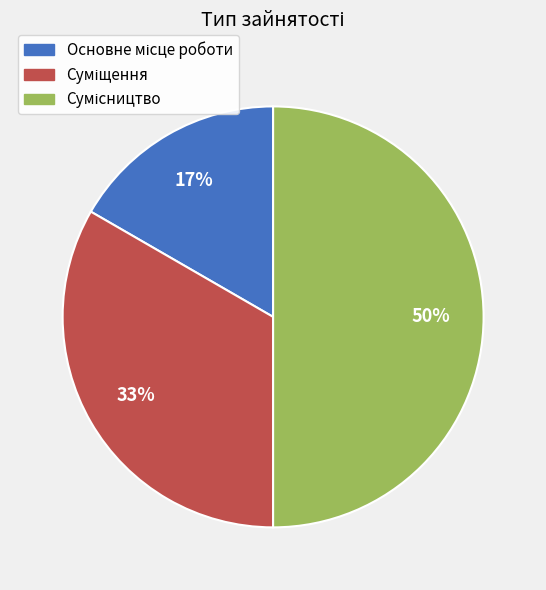

To the nearest percent, what is the difference between the largest and smallest slice percentages?

33%